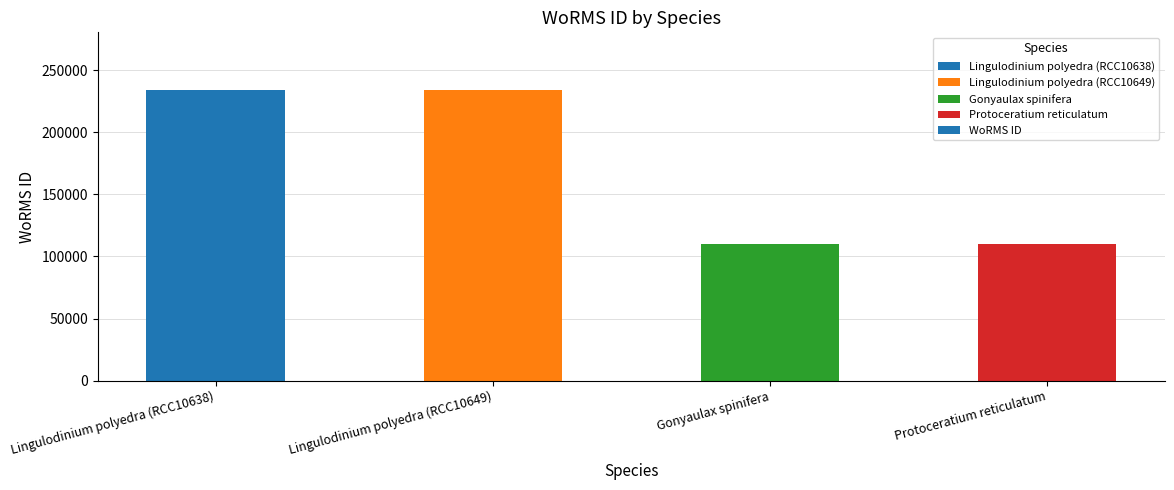

What is the difference between the values at Gonyaulax spinifera and Lingulodinium polyedra (RCC10649)?

123551